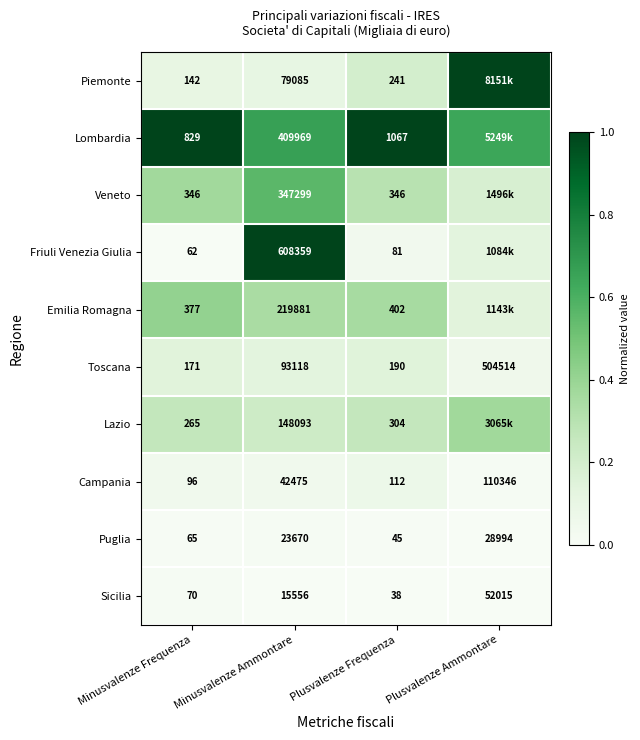

The value of Emilia Romagna at Plusvalenze Frequenza is 0.6. True or false?

False